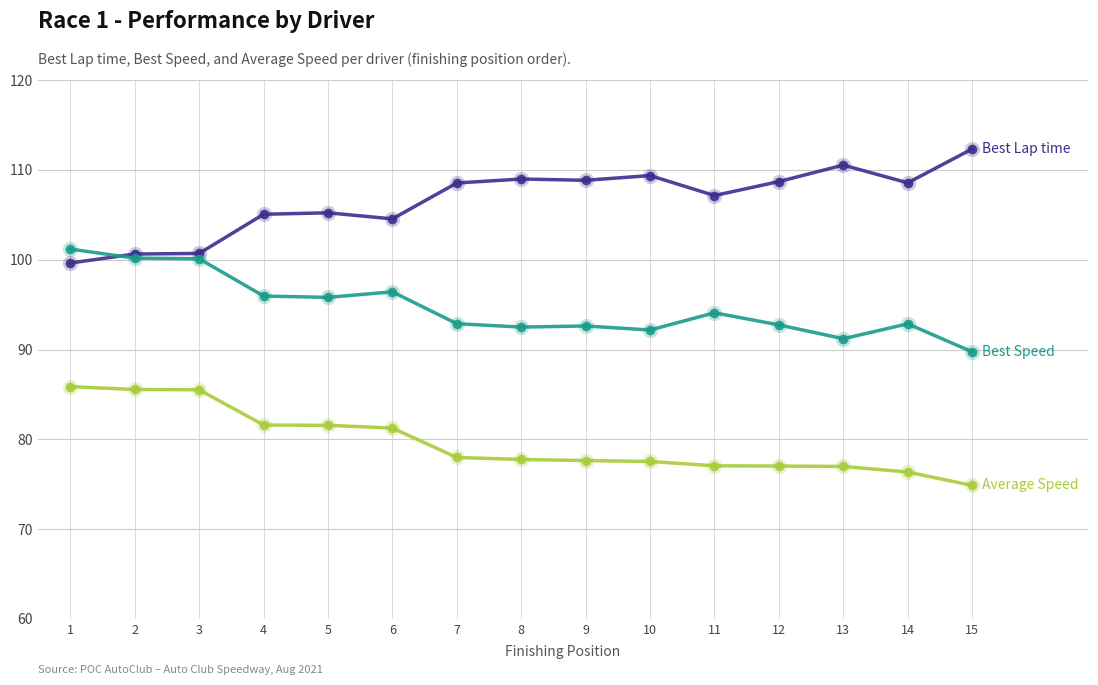

Which category has the lowest value across all series?

15